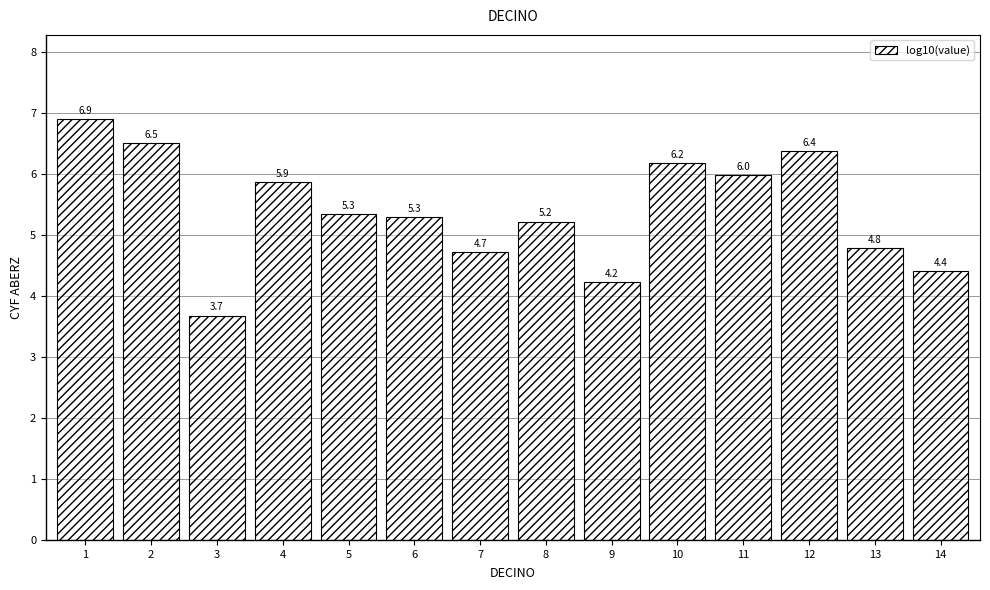

Reading left to right, list all the values displayed in this chart.

1=6.9	2=6.5	3=3.7	4=5.9	5=5.3	6=5.3	7=4.7	8=5.2	9=4.2	10=6.2	11=6.0	12=6.4	13=4.8	14=4.4